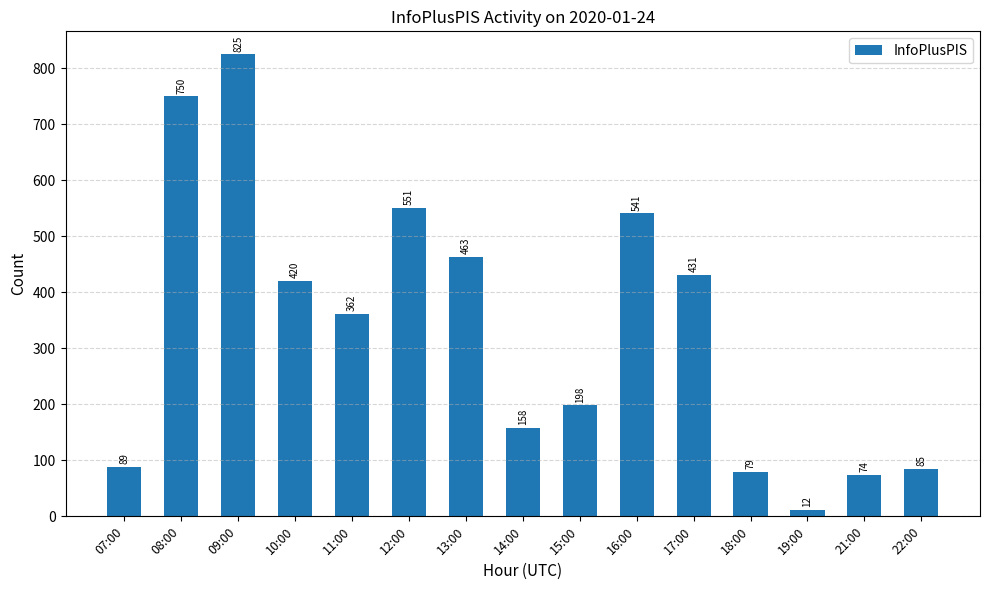

Reading left to right, list all the values displayed in this chart.

07:00=89	08:00=750	09:00=825	10:00=420	11:00=362	12:00=551	13:00=463	14:00=158	15:00=198	16:00=541	17:00=431	18:00=79	19:00=12	21:00=74	22:00=85